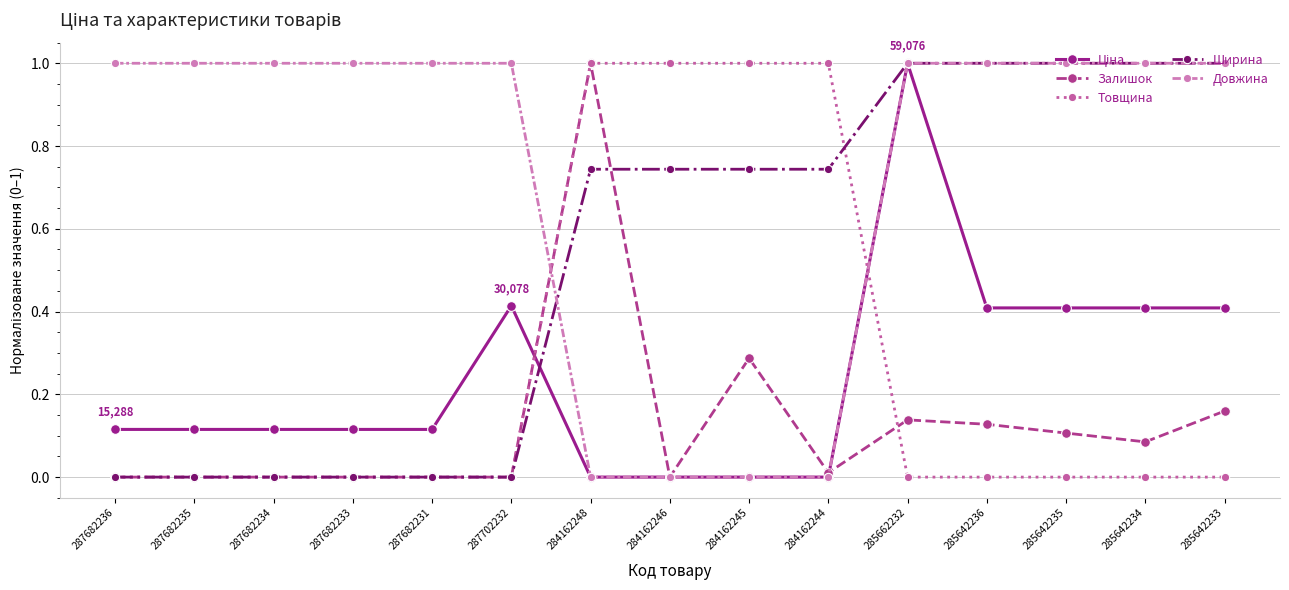

Where do Залишок and Довжина first cross each other?

287702232 and 284162248